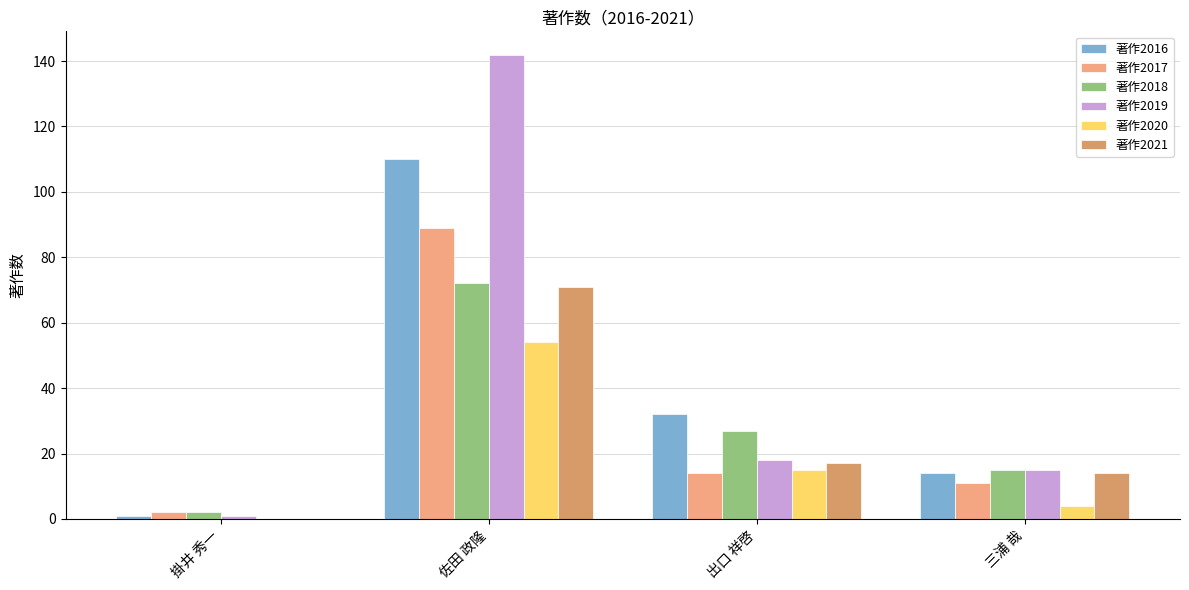

Count the number of data series in this chart.

6